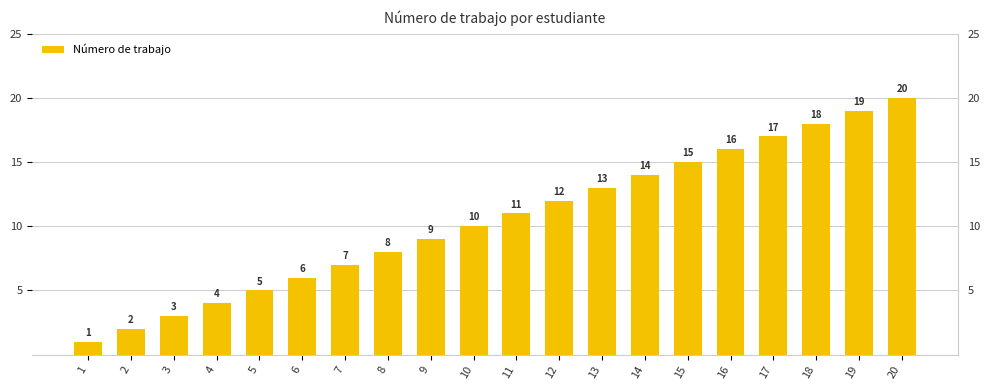

True or false: the data shows 9 at 7.

False